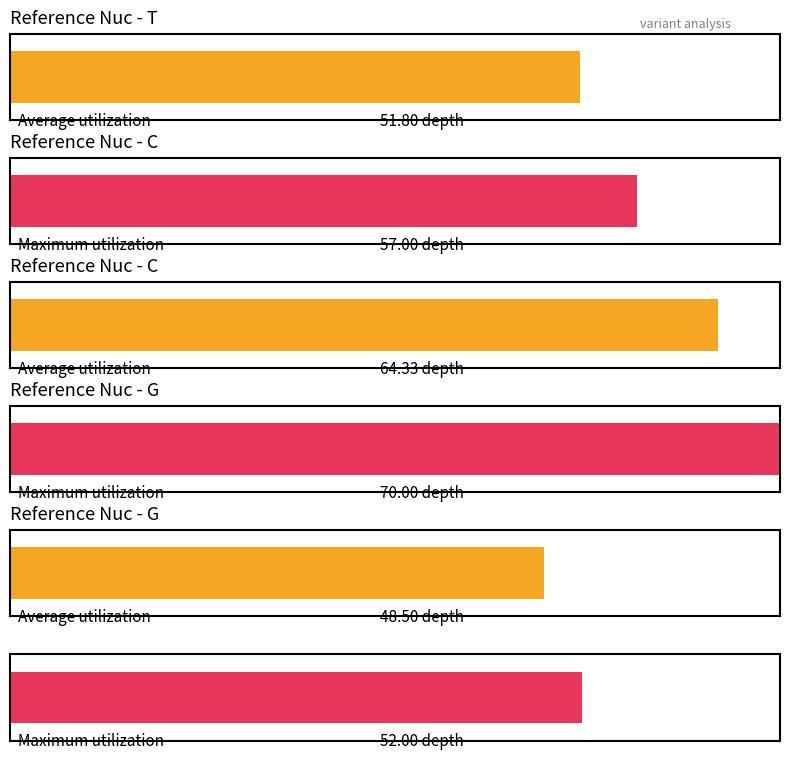

What is the value of the Maximum utilization bar at the 9th from the left?

57